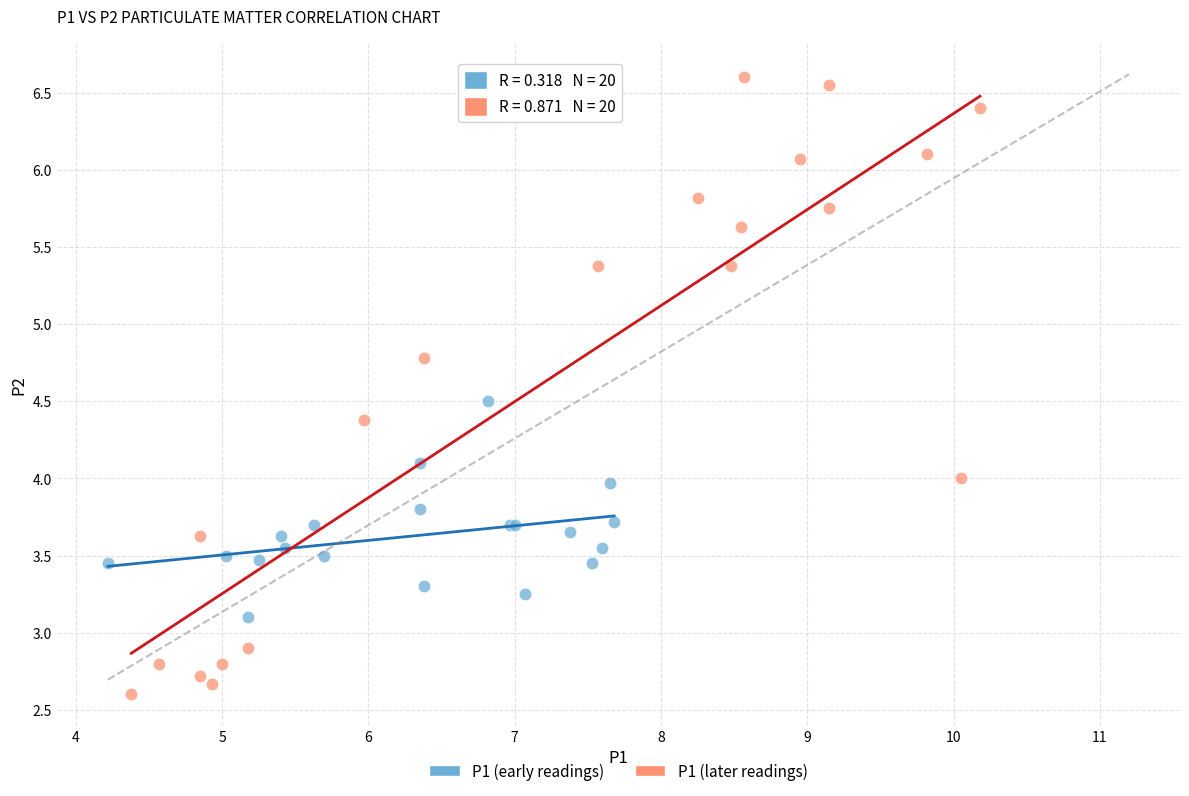

Which series contains the highest Y value?

P1 (later readings)